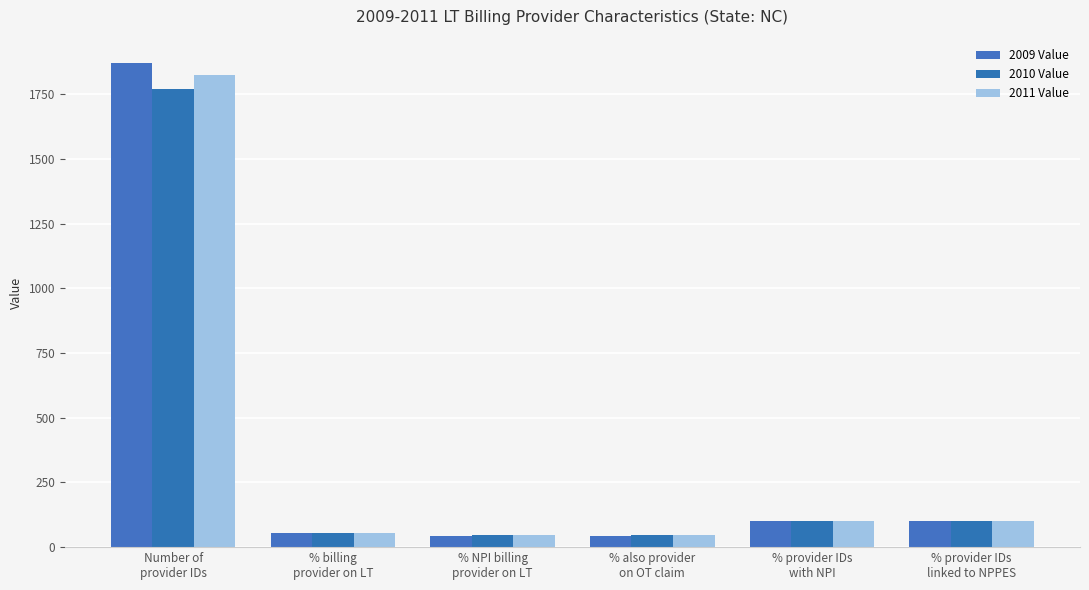

What is the lowest value of the 2011 Value series?

45.3